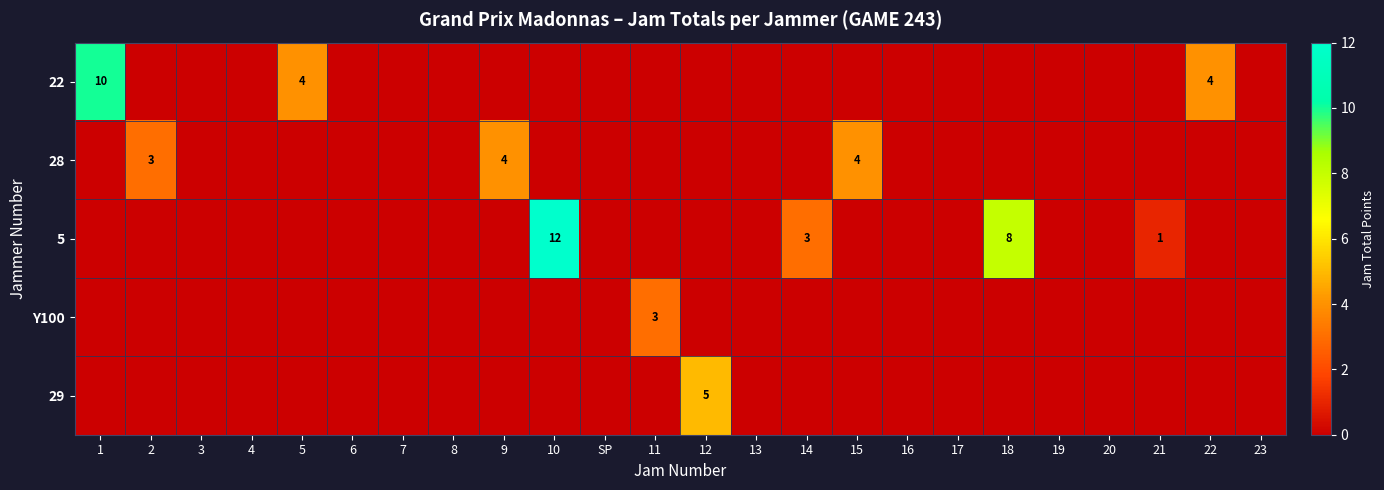

What is the difference between the maximum and second lowest values in the Y100 series?

3